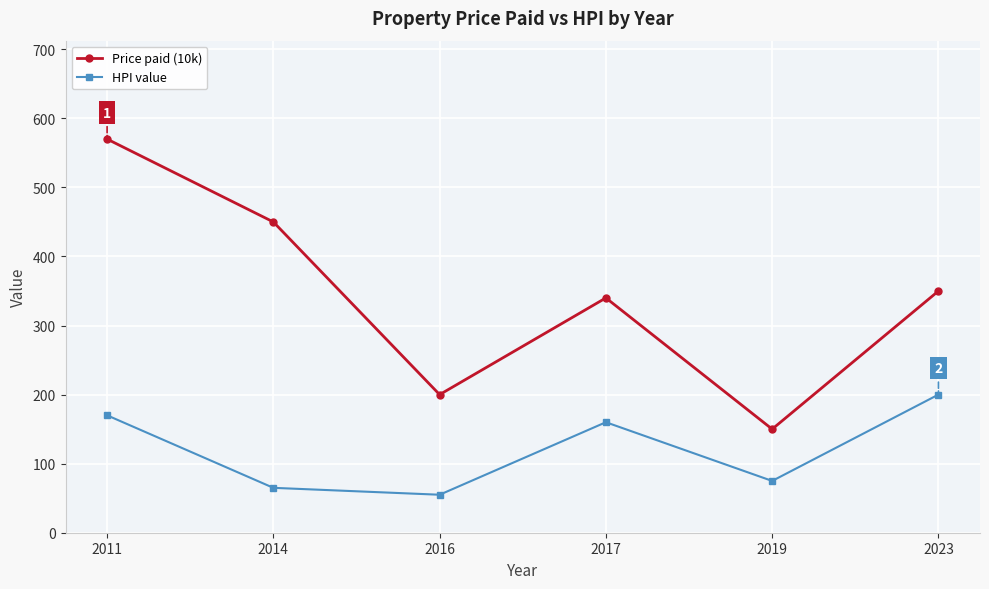

List the series in order of their overall mean, highest first.

Price paid (10k), HPI value